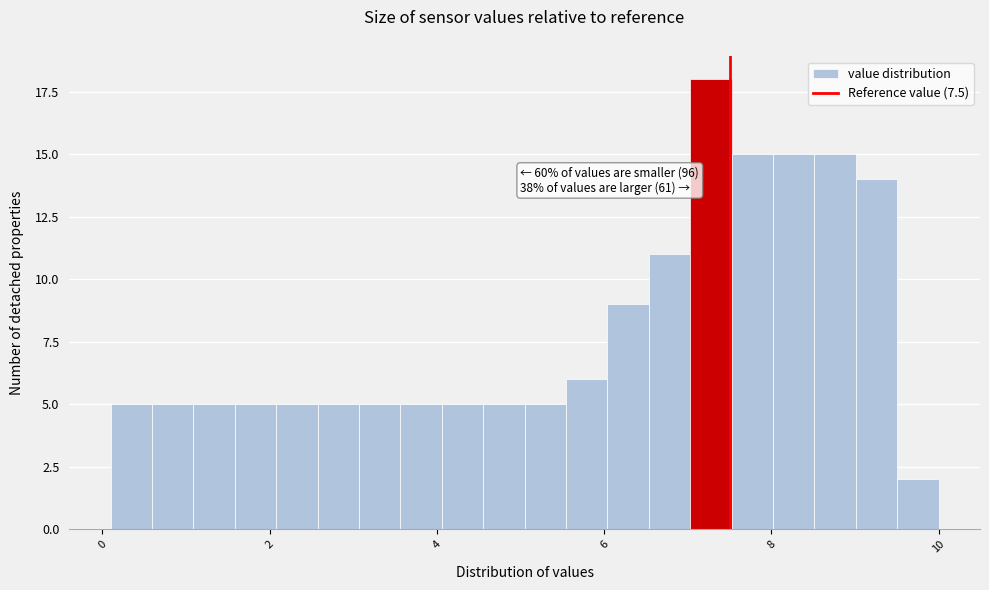

Read against the x-axis, roughly where is the centre of the tallest bar?

7.2